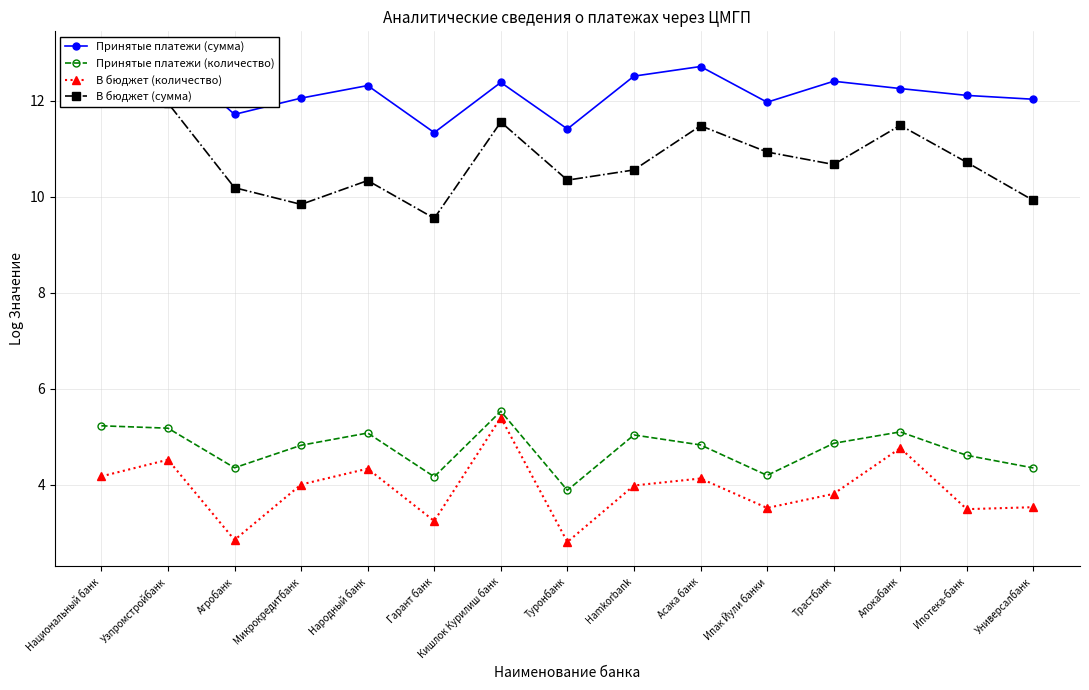

Which category has the lowest value in the Принятые платежи (сумма) series?

Гарант банк